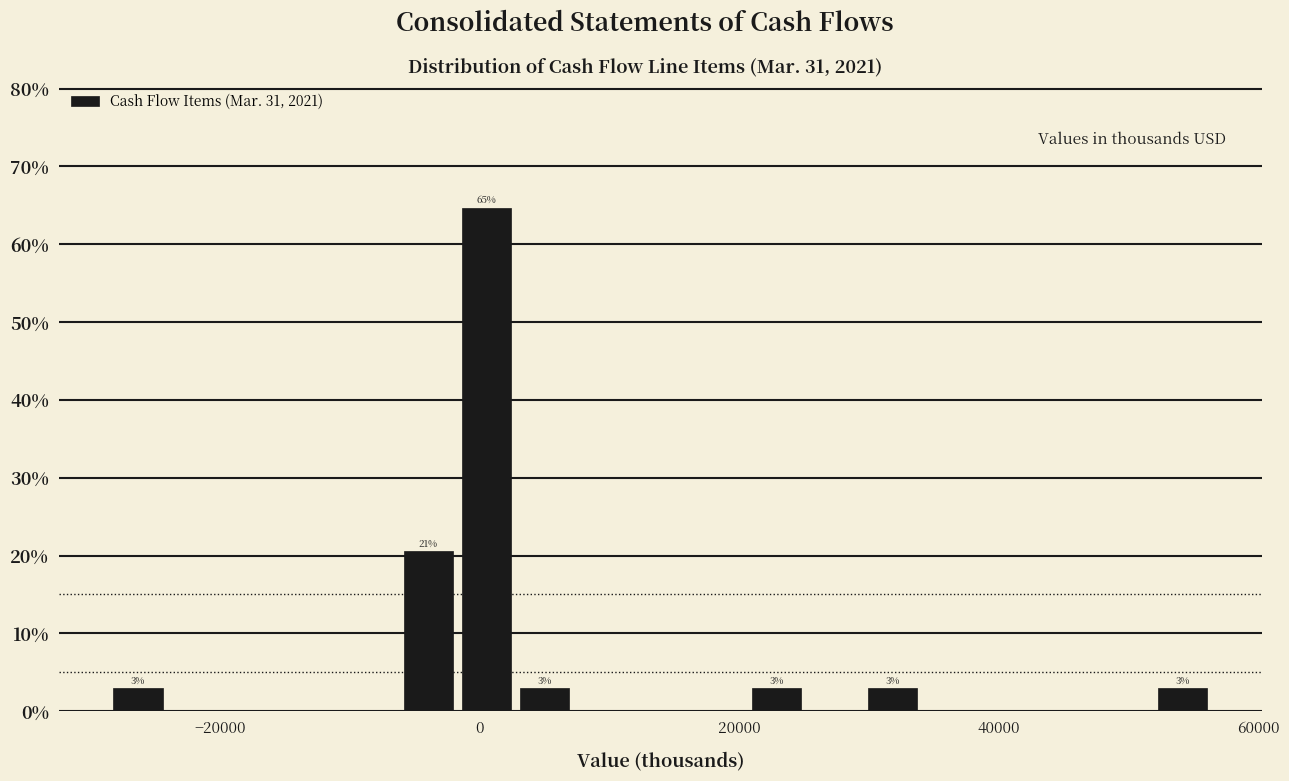

Around what value on the x-axis is the tallest bar? Give the approximate position of its centre, as read against the axis.

0